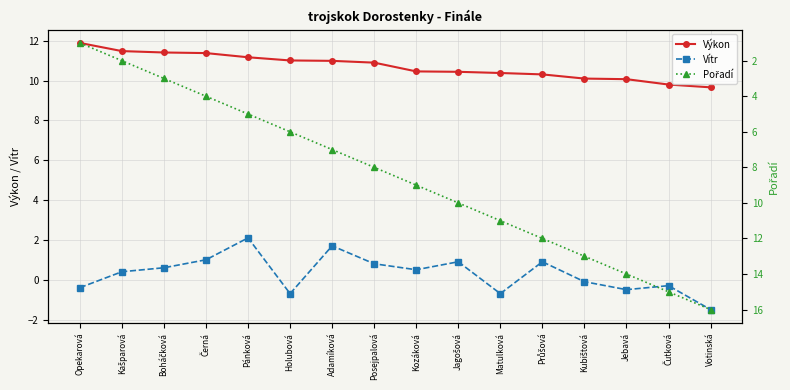

What is the label of the 5th point from the left?

Pánková